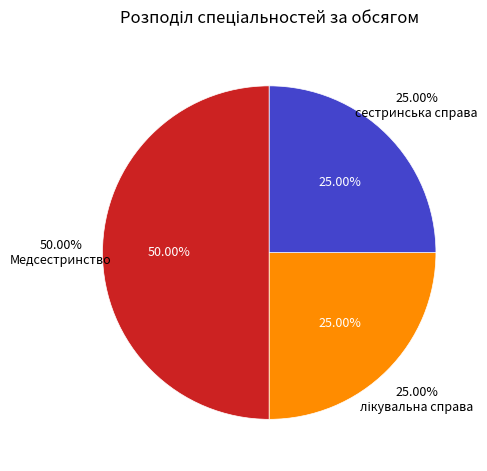

Do сестринська справа and Медсестринство together represent more than half of the pie?

Yes